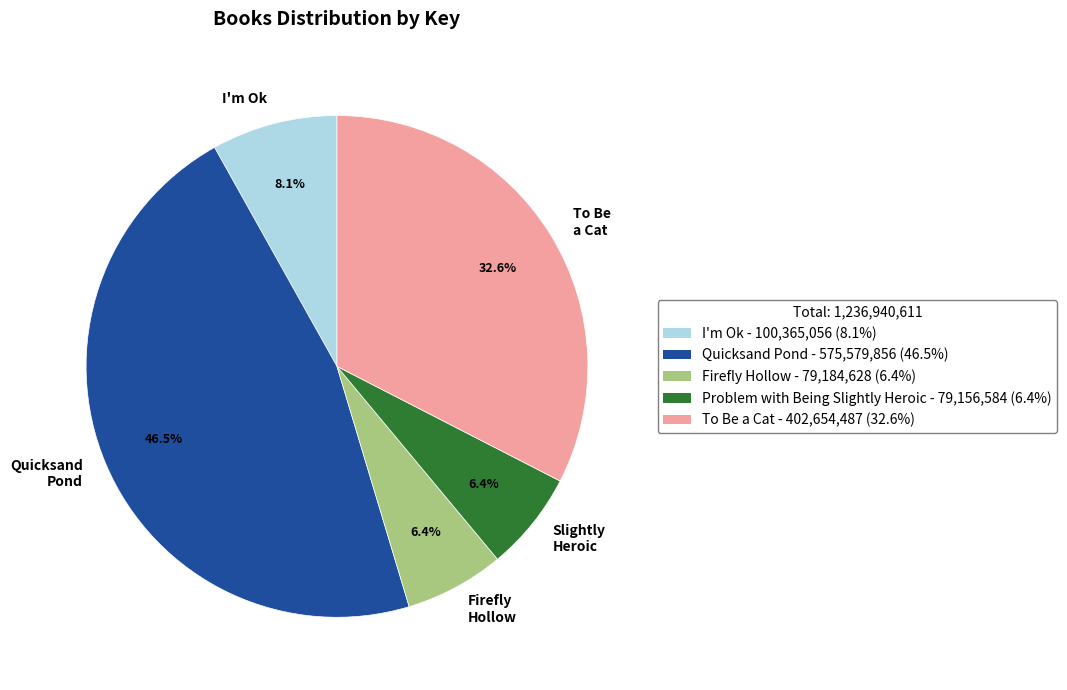

The To Be a Cat slice represents 33% of the pie. True or false?

True